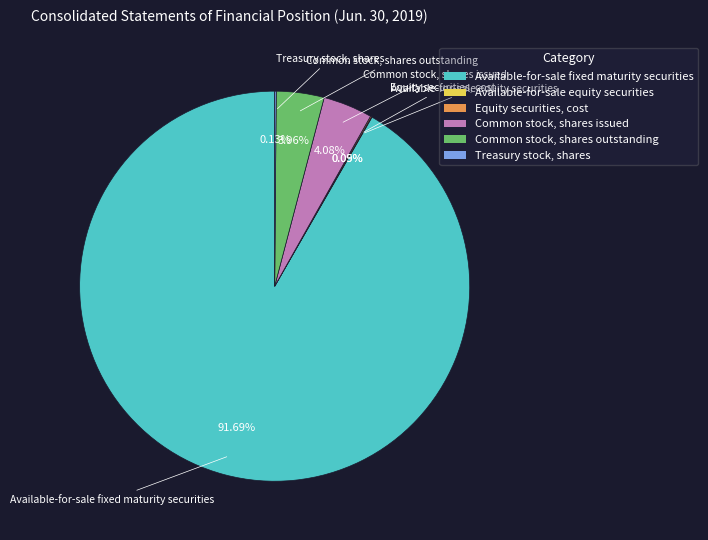

Which category has the biggest portion of the pie?

Available-for-sale fixed maturity securities